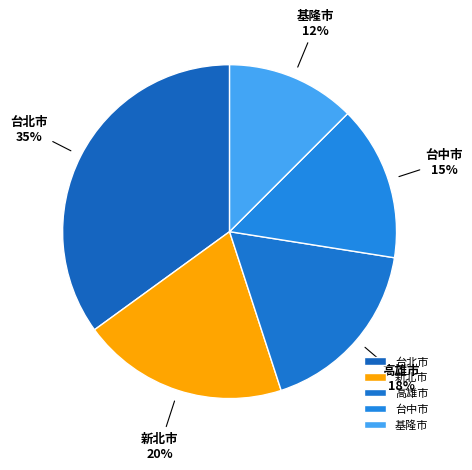

Does 基隆市 represent more than half of the total?

No